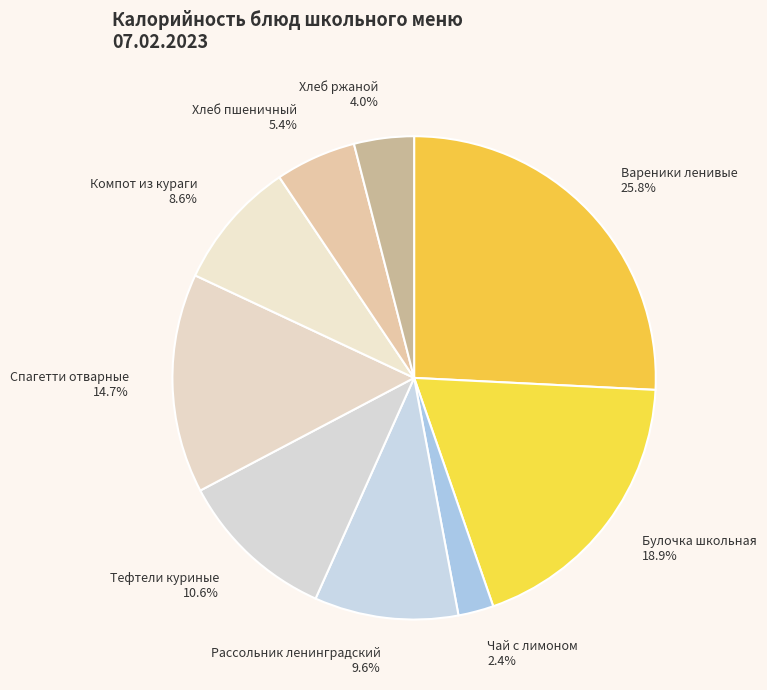

Is there any slice that represents more than half of the pie?

No